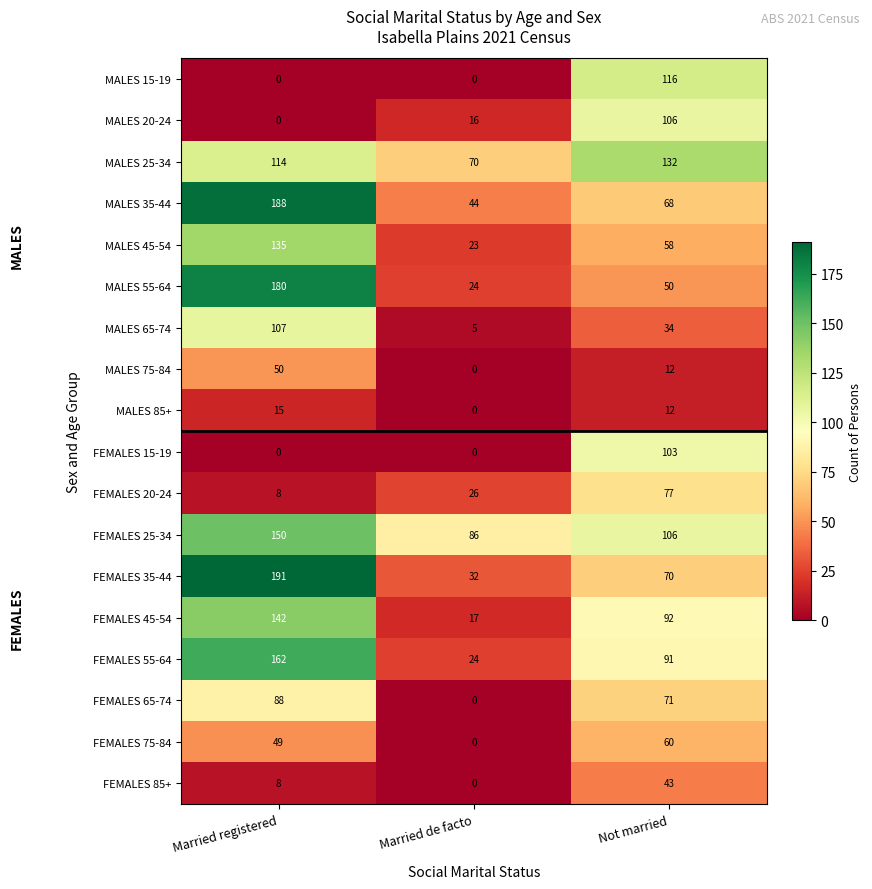

Which series has the widest spread of values?

FEMALES 35-44